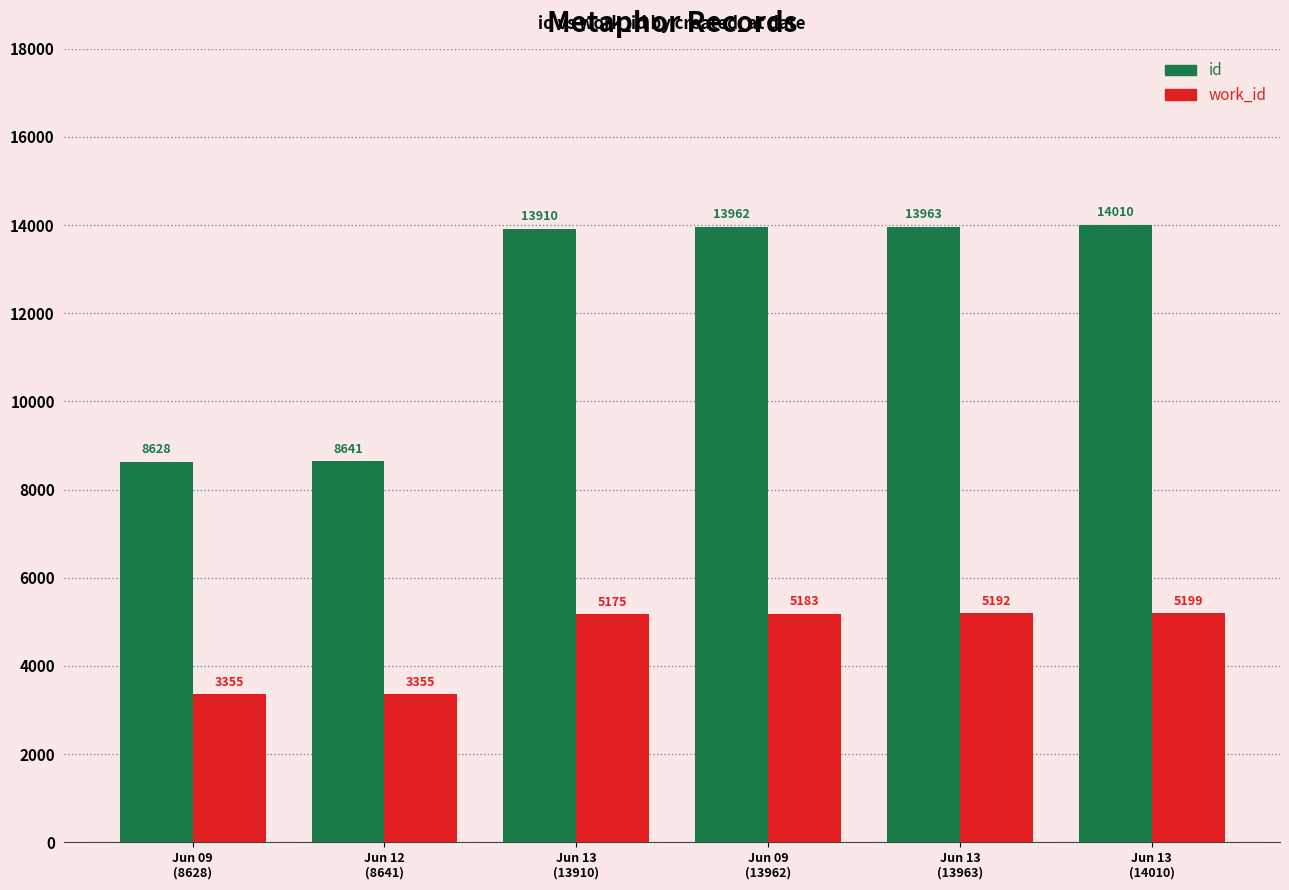

At which label does work_id reach its peak?

Jun 13
(14010)